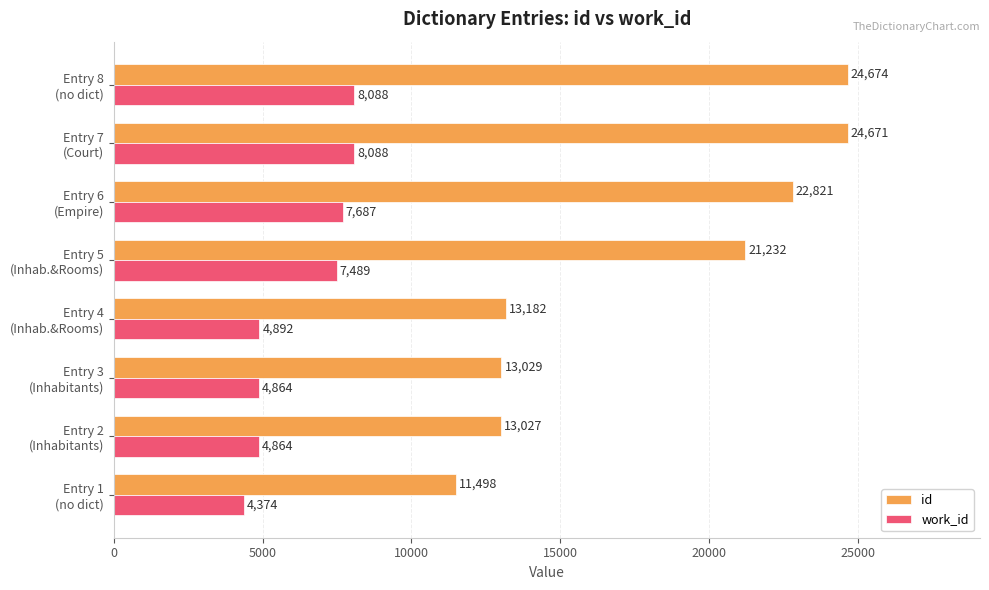

What are all the series names shown in the legend?

id, work_id